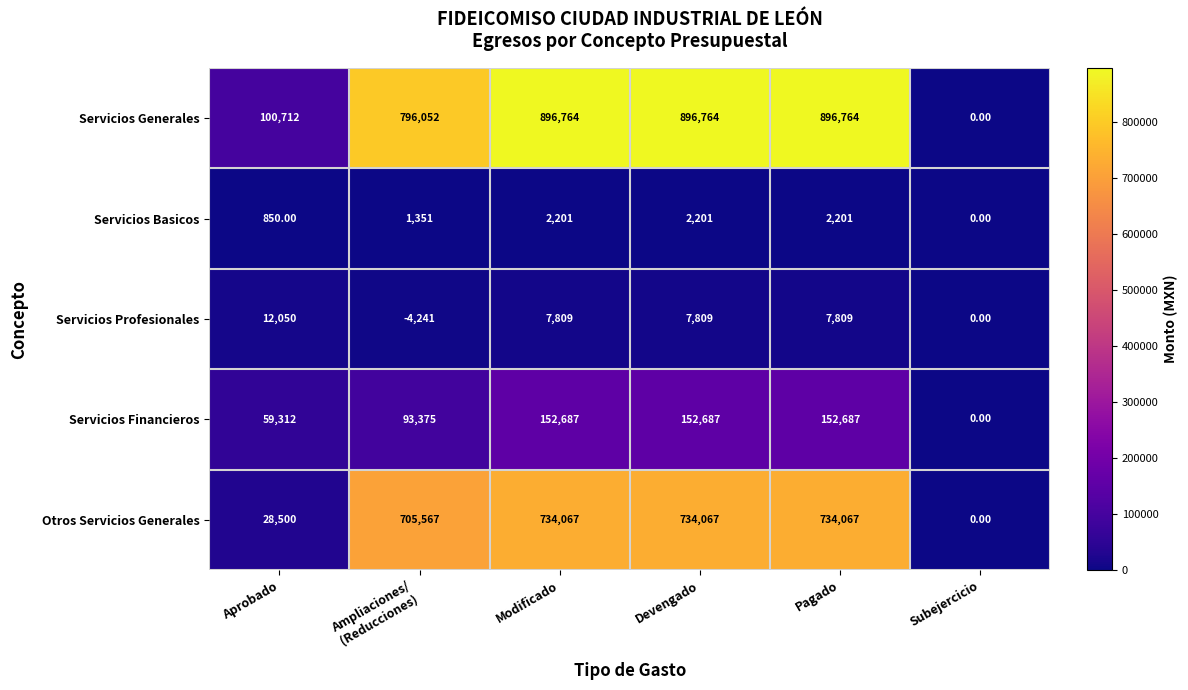

What is the total value across all series at Devengado?

1793528